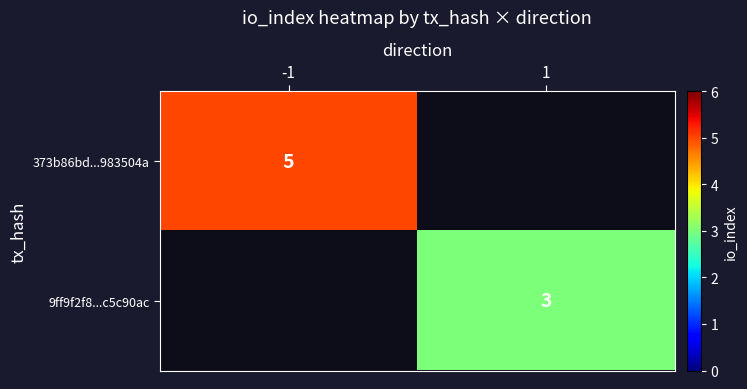

At which category does the chart reach its peak across all series?

-1